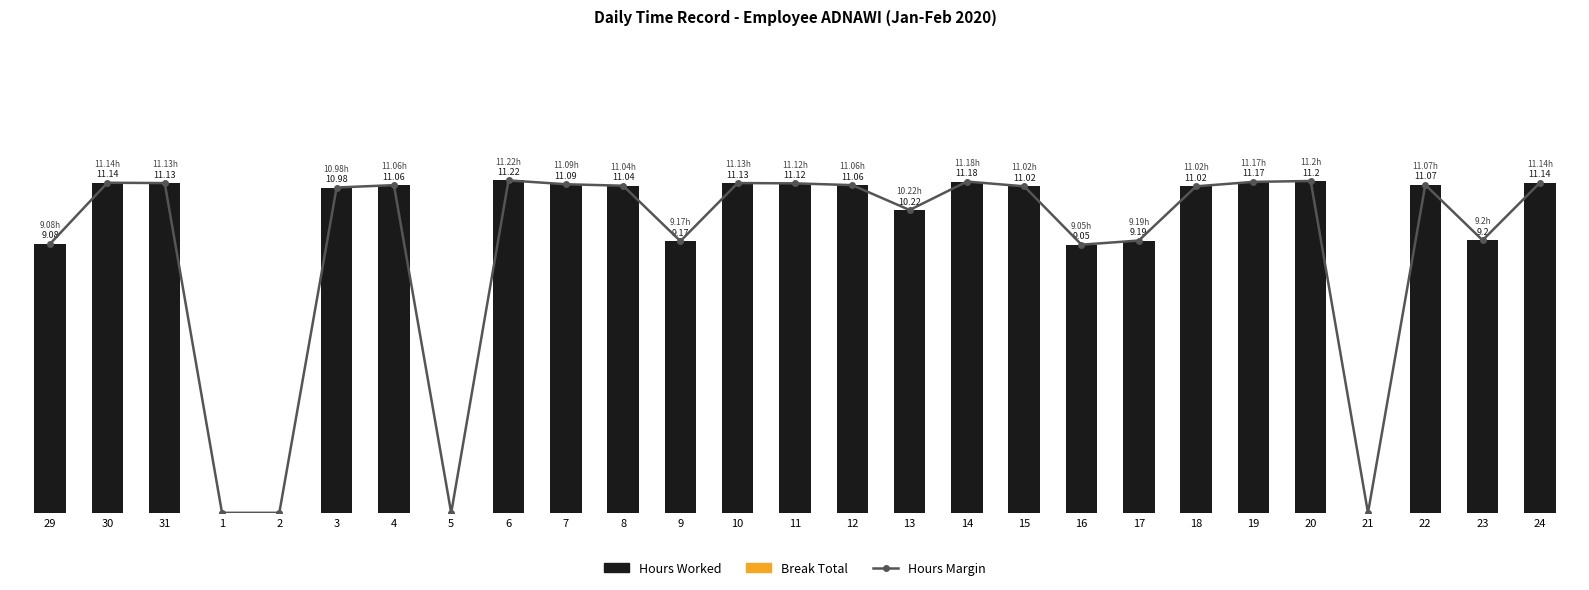

At how many categories does at least one series exceed 0?

23